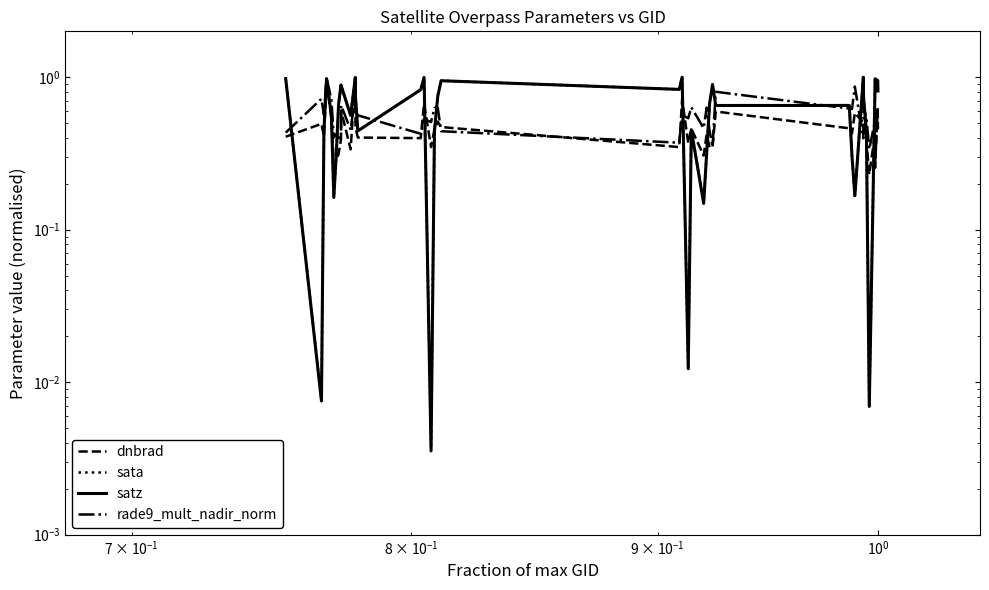

What are all the series names shown in the legend?

dnbrad, sata, satz, rade9_mult_nadir_norm